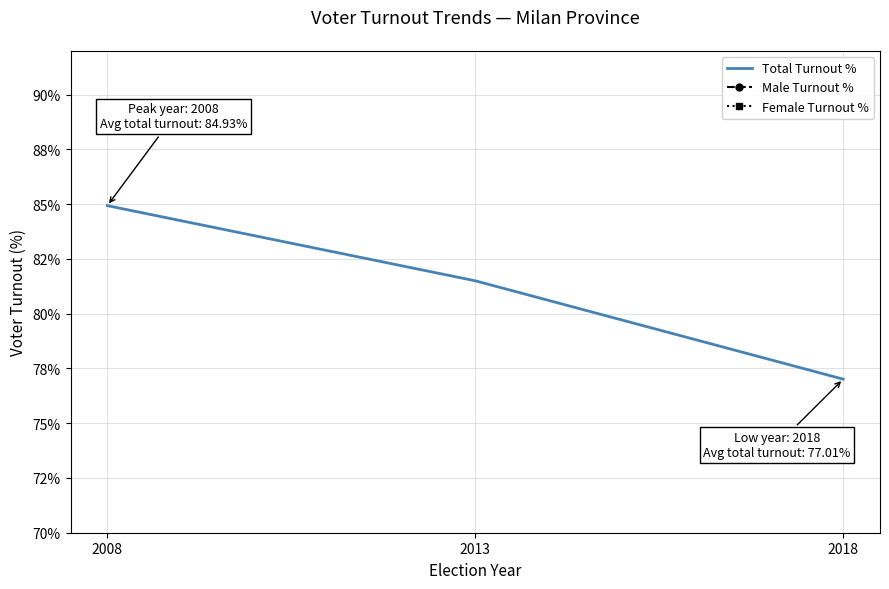

What is the sum of all Male Turnout % values?

119.5